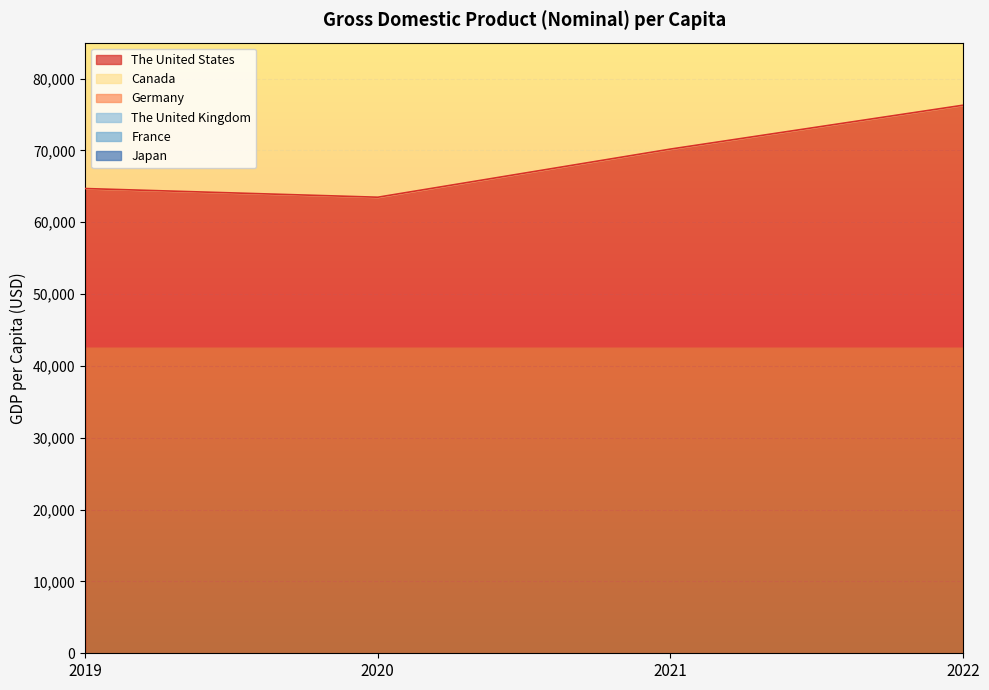

The The United States series shows 70181 at 2021. True or false?

True